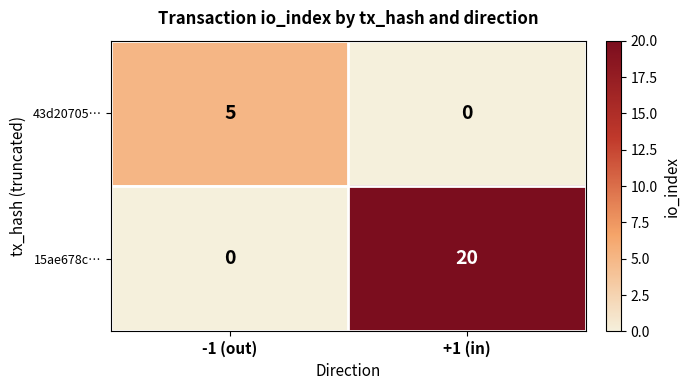

How many data points does each series have?

2